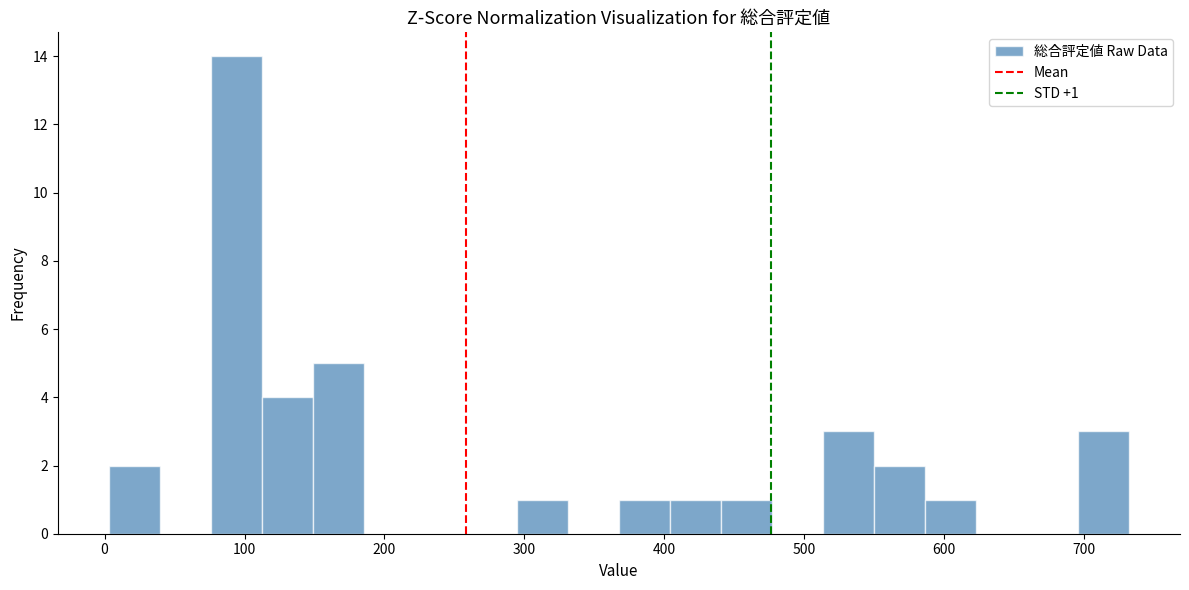

Around what value on the x-axis is the tallest bar? Give the approximate position of its centre, as read against the axis.

90